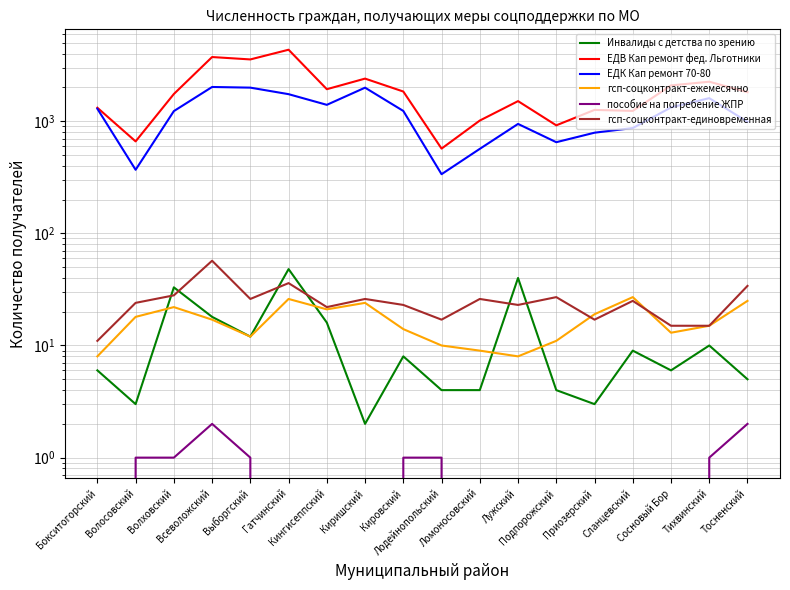

True or false: ЕДВ Кап ремонт фед. Льготники and гсп-соцконтракт-ежемесячно intersect in this chart.

False